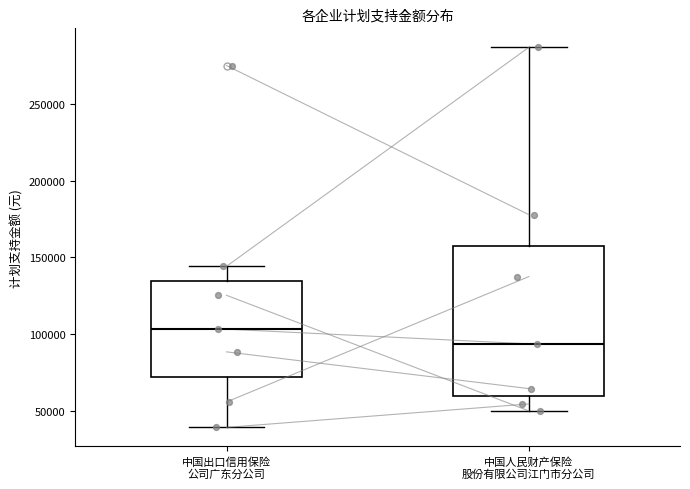

Comparing the boxes themselves (not the whiskers), which one is the tallest?

中国人民财产保险 股份有限公司江门市分公司